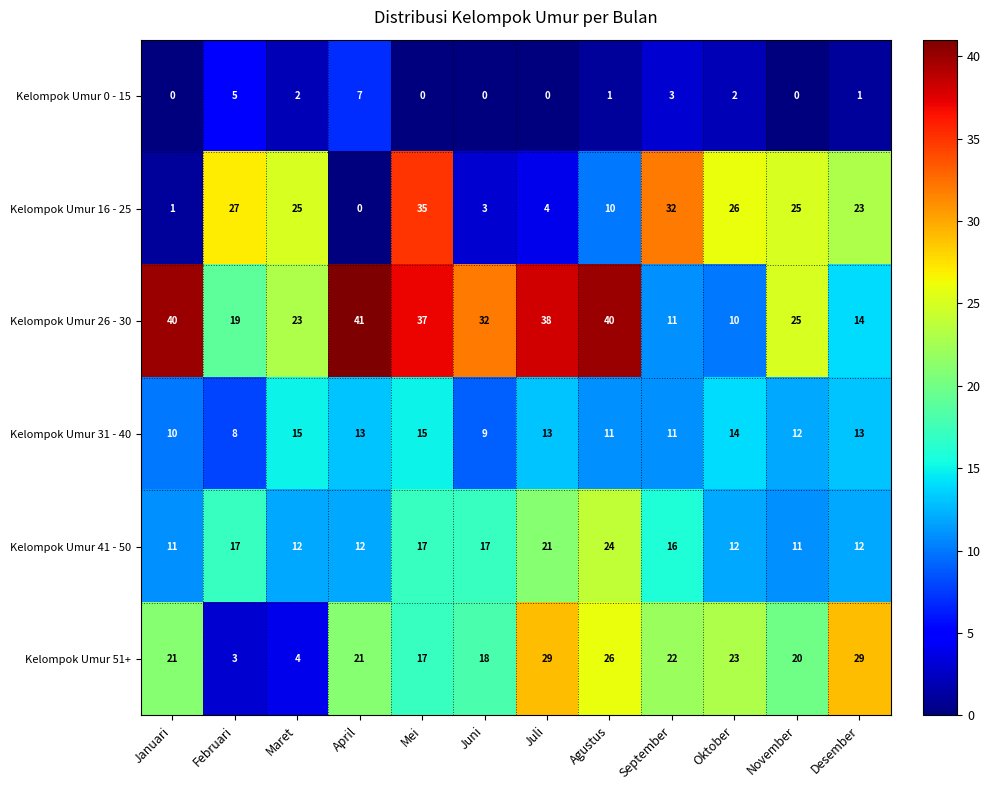

At how many categories does at least one series exceed 4?

12